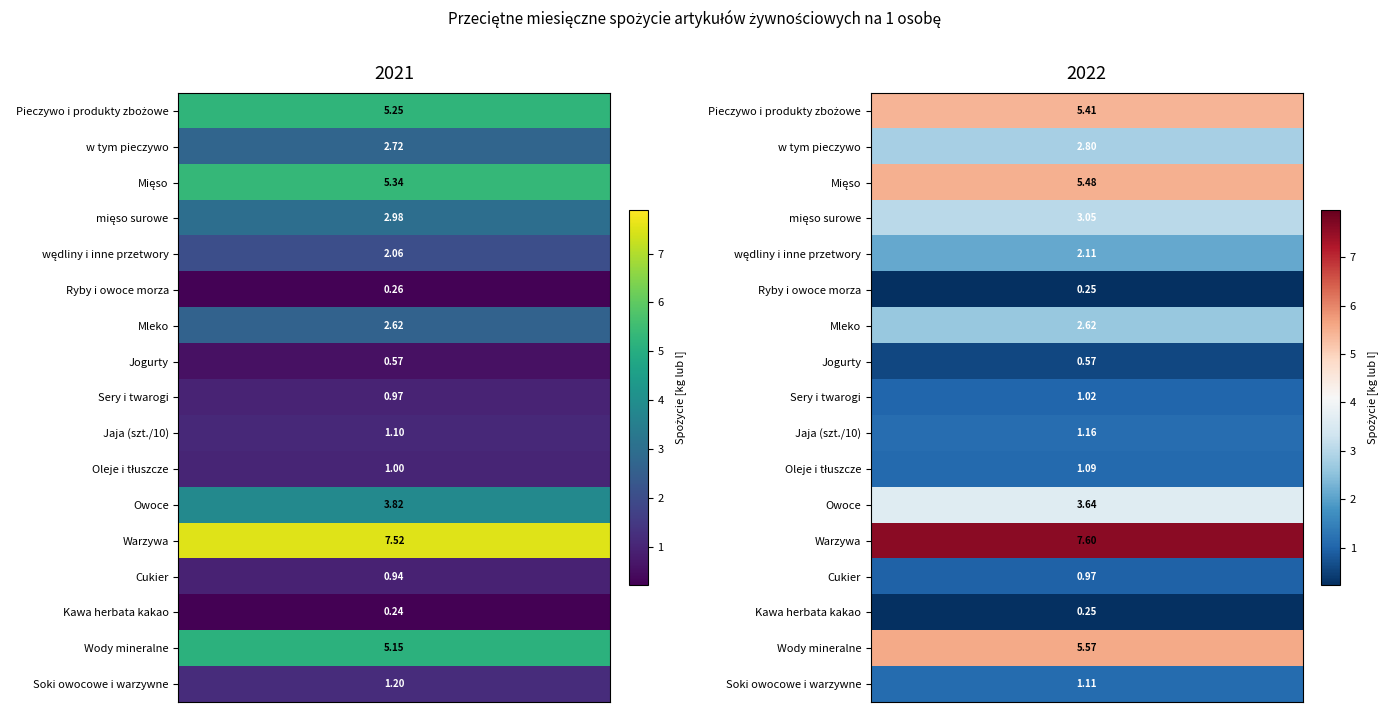

The value of Sery i twarogi at 2022 is 1.0. True or false?

True